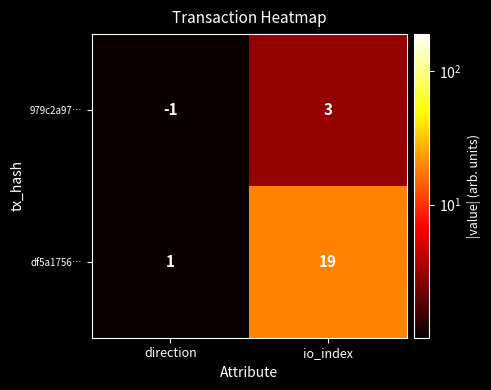

True or false: df5a1756… has a value of 1 at direction.

True